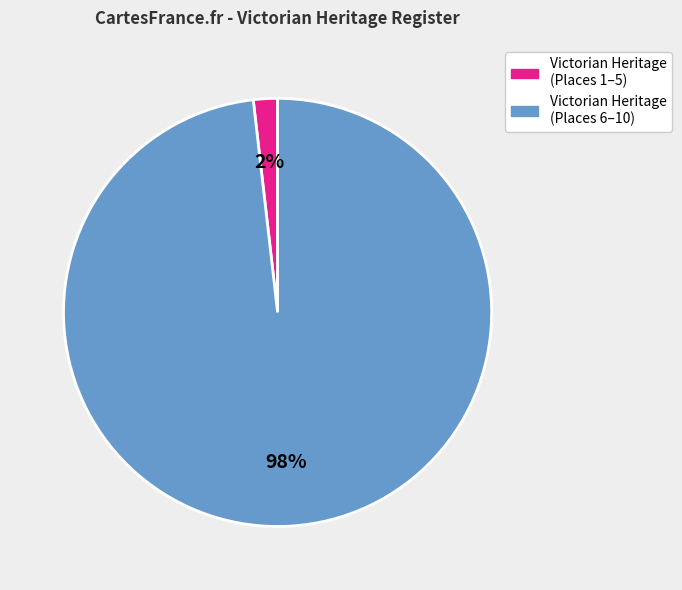

To the nearest percent, what is the average slice percentage?

50%